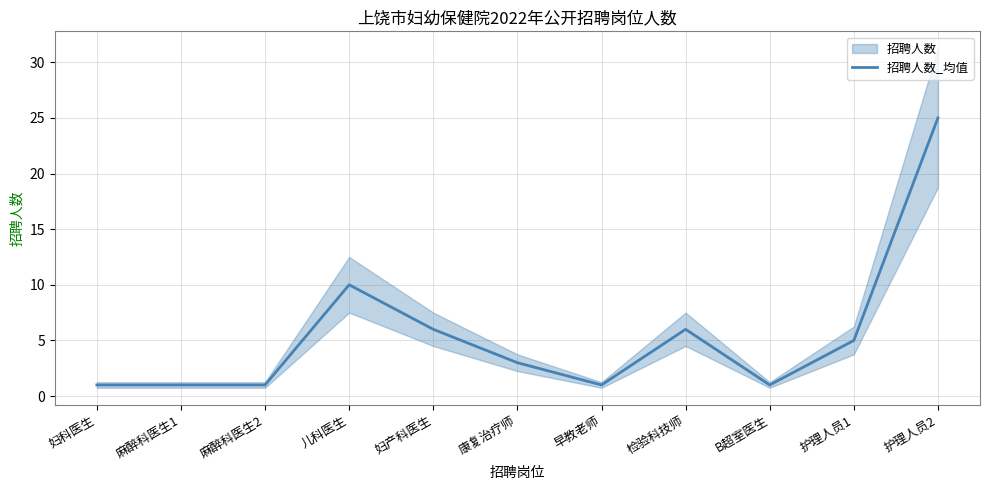

The chart shows a value of 9 at 检验科技师. True or false?

False